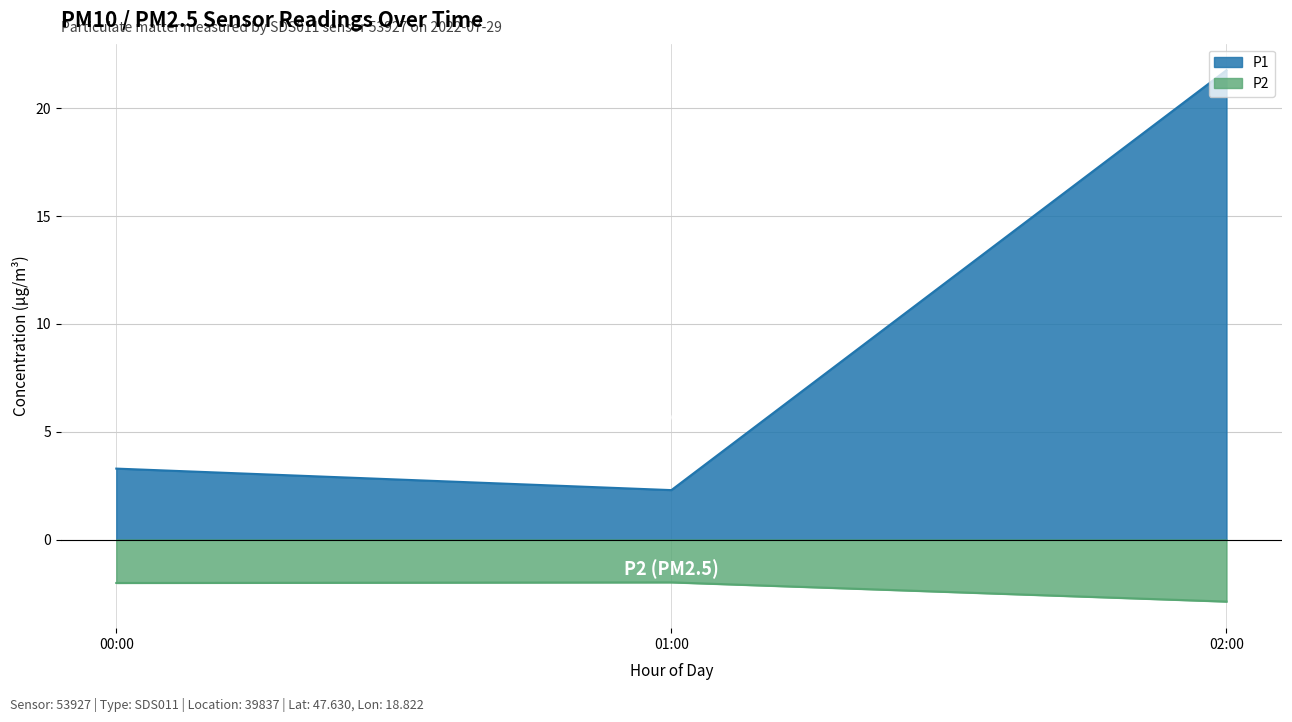

What are all the series names shown in the legend?

P1, P2